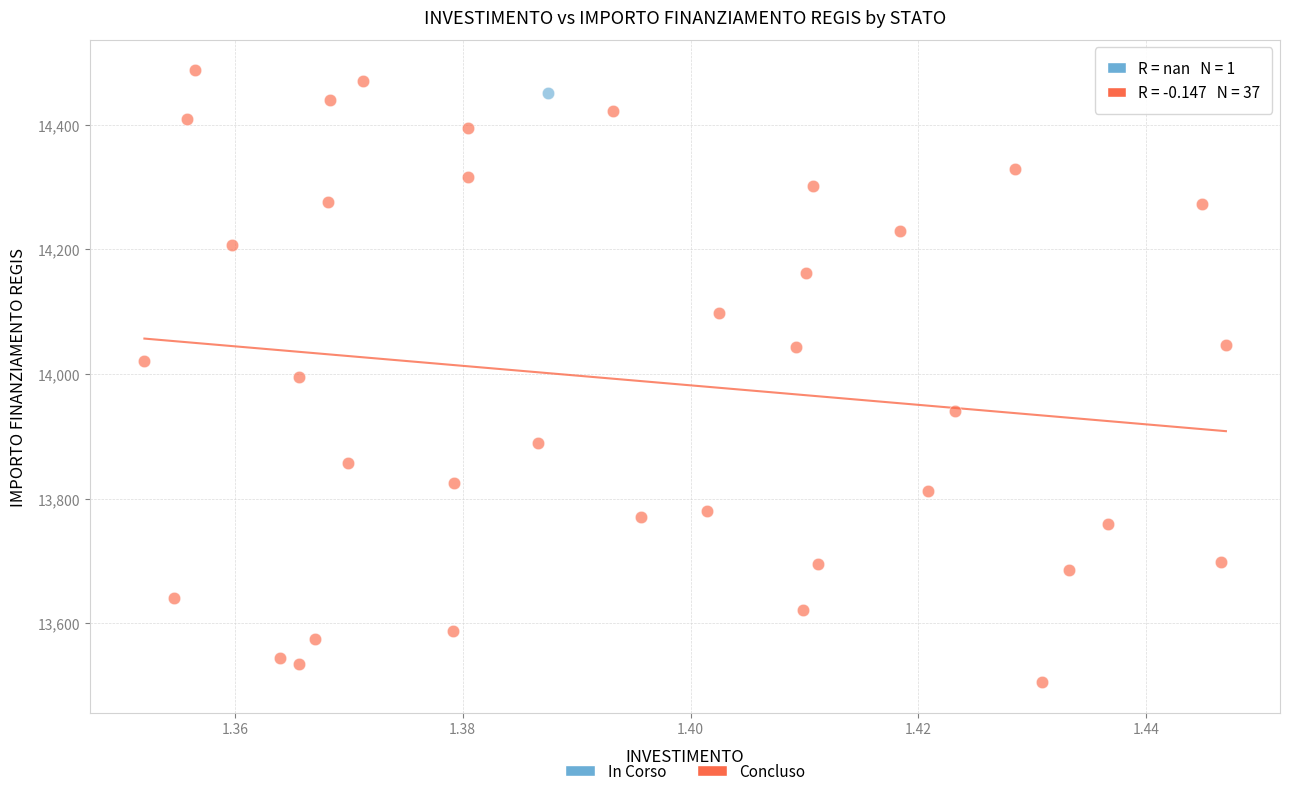

What are all the series names shown in the legend?

In Corso, Concluso